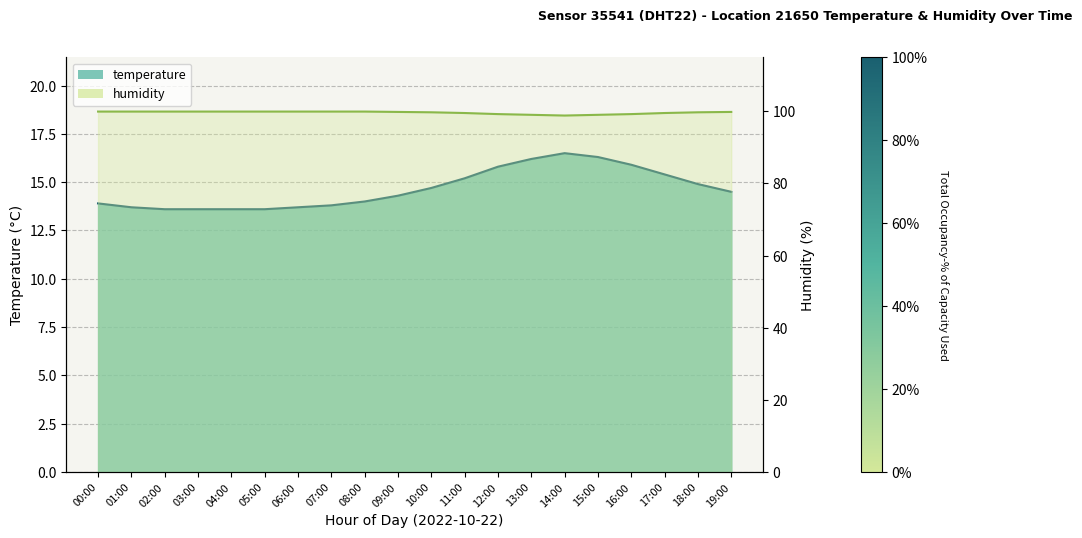

What are all the series names shown in the legend?

temperature, humidity